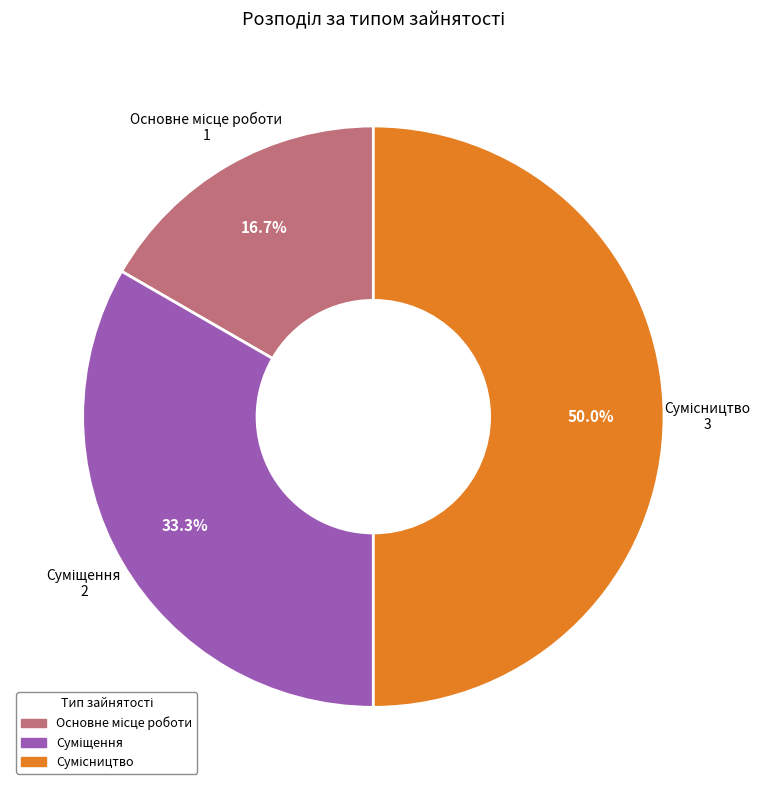

Count the number of slices in the pie.

3